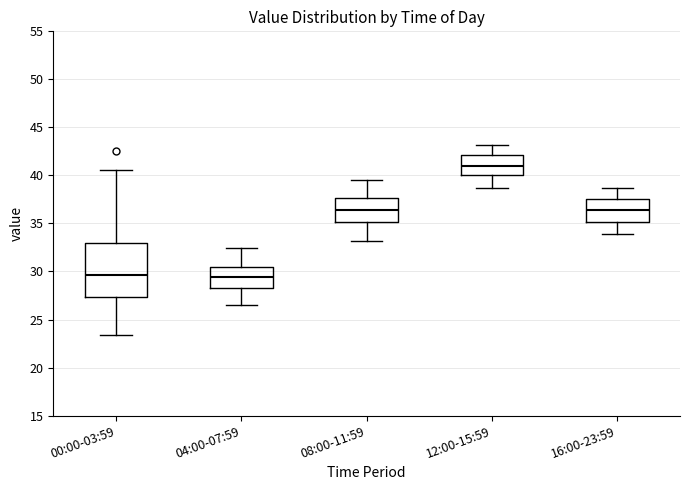

Comparing the boxes themselves (not the whiskers), which one is the tallest?

00:00-03:59